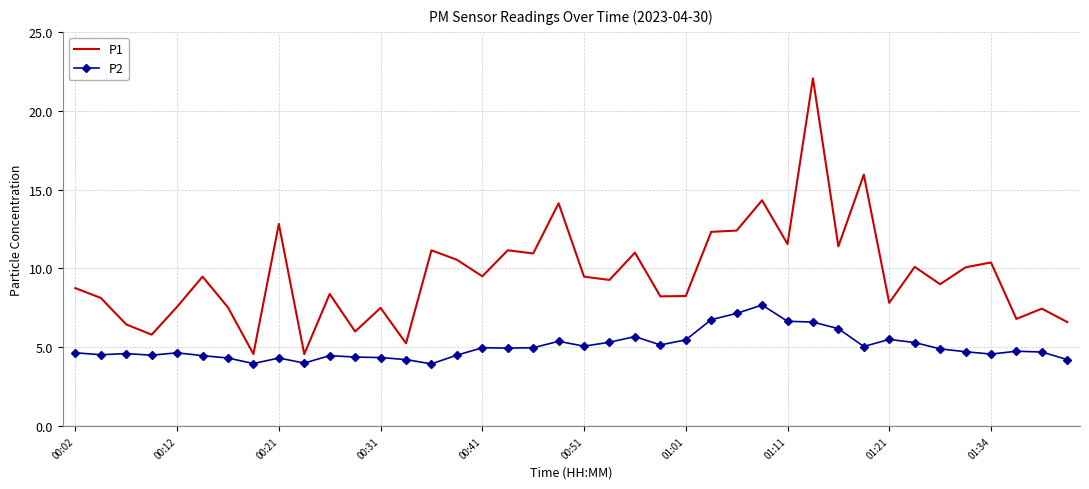

Rank the series by their average value, from highest to lowest.

P1, P2